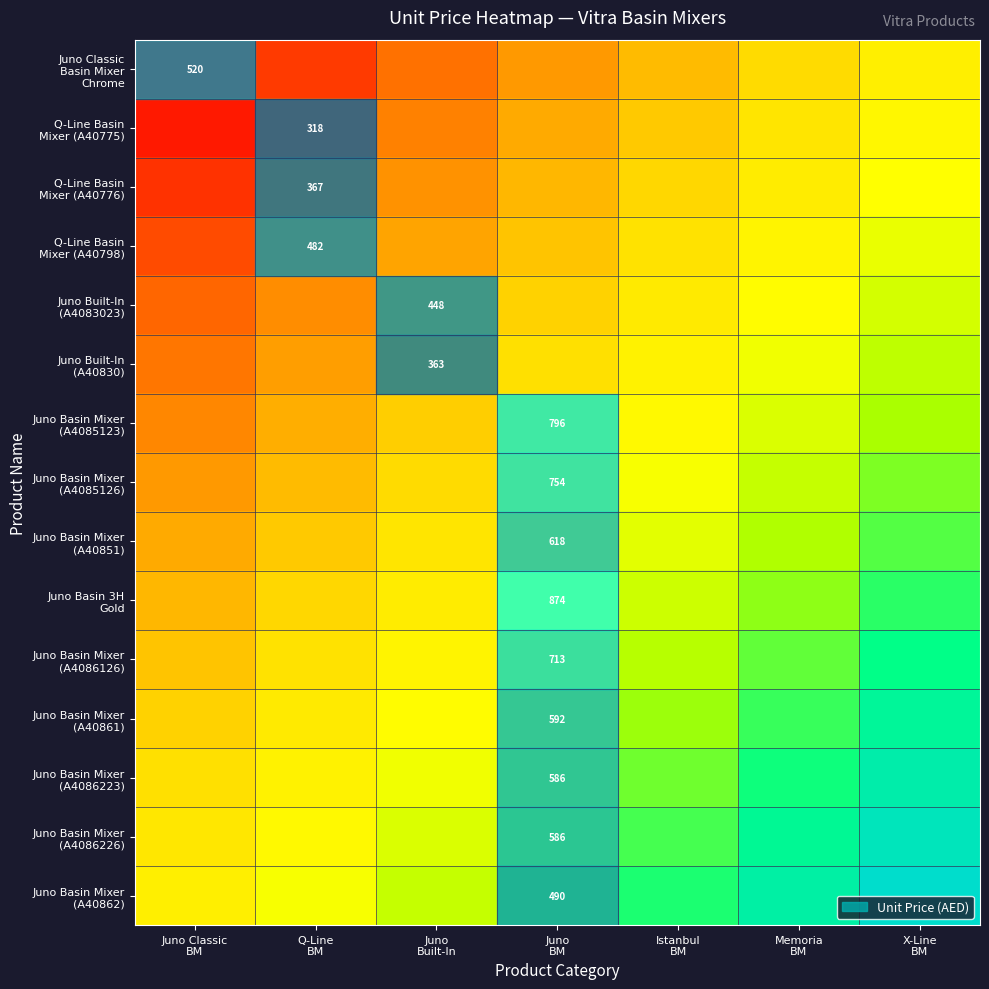

Is the value of Q-Line Basin Mixer (A40776) at Istanbul BM greater than the value of Q-Line Basin Mixer (A40798) at X-Line BM?

No